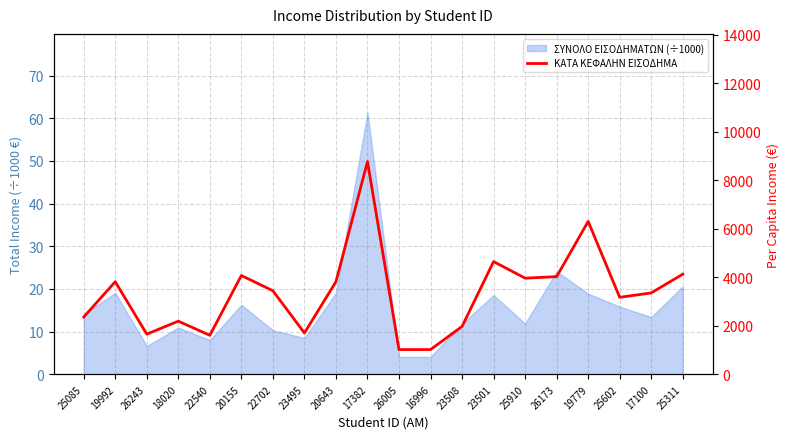

What is the smallest value displayed?

1018.9